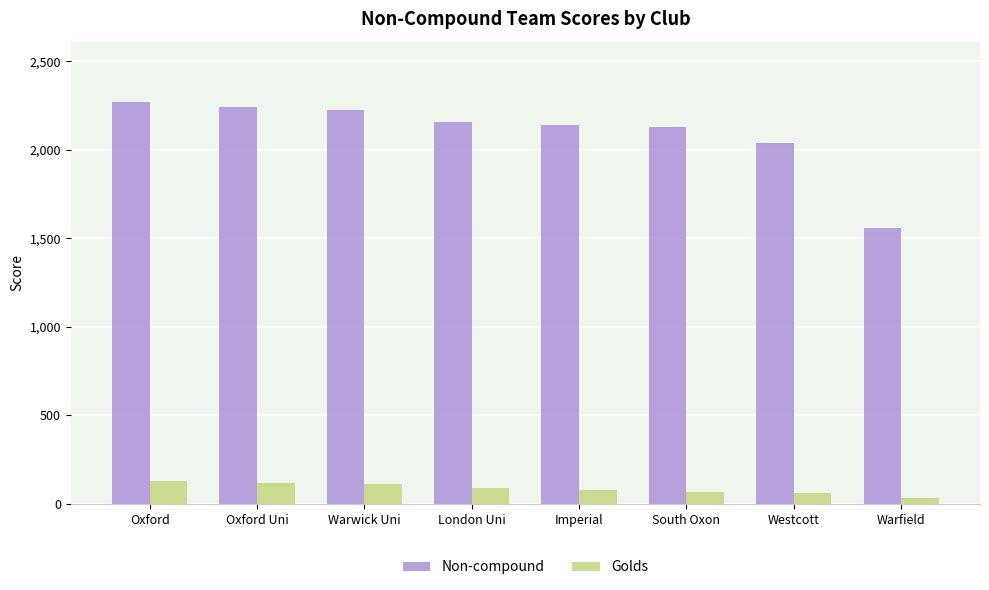

What is the greatest value displayed?

2270